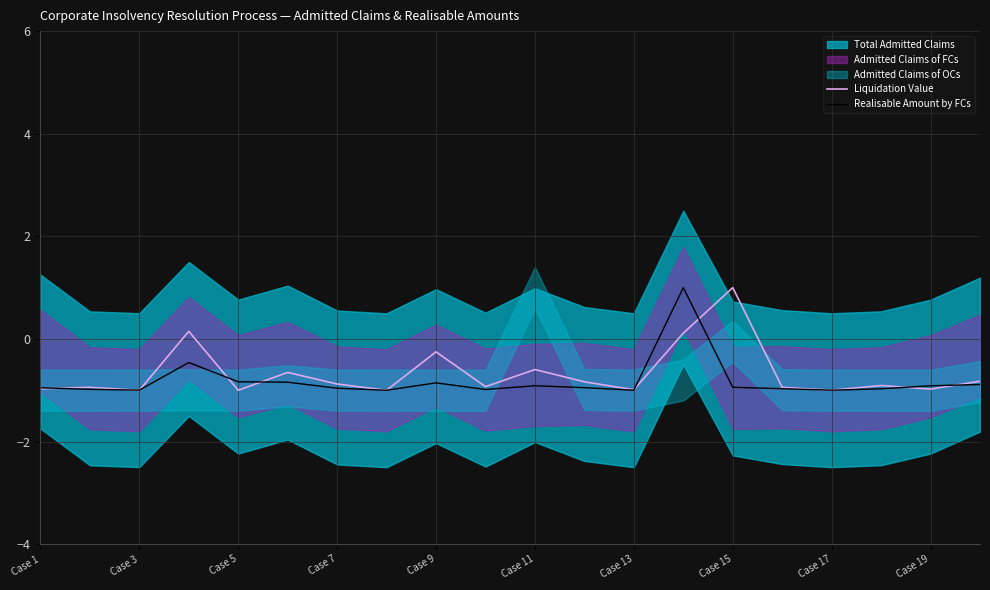

How many values in Realisable Amount by FCs are above zero?

1